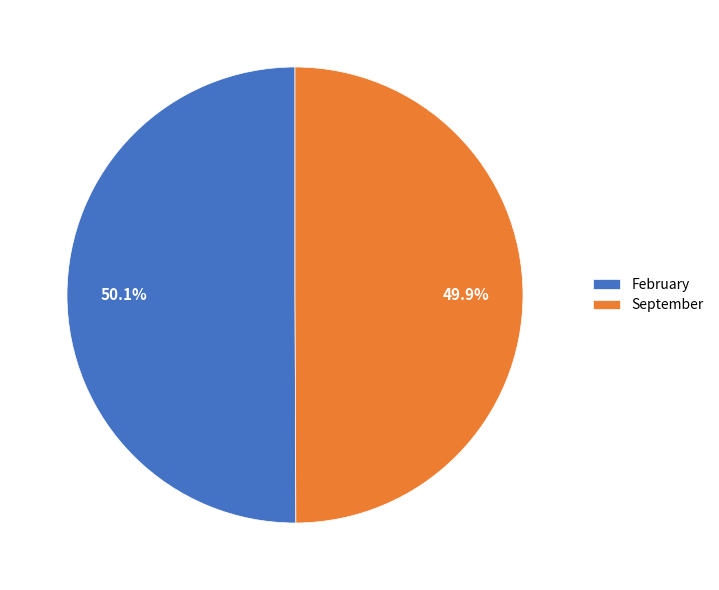

The September slice represents 41% of the pie. True or false?

False